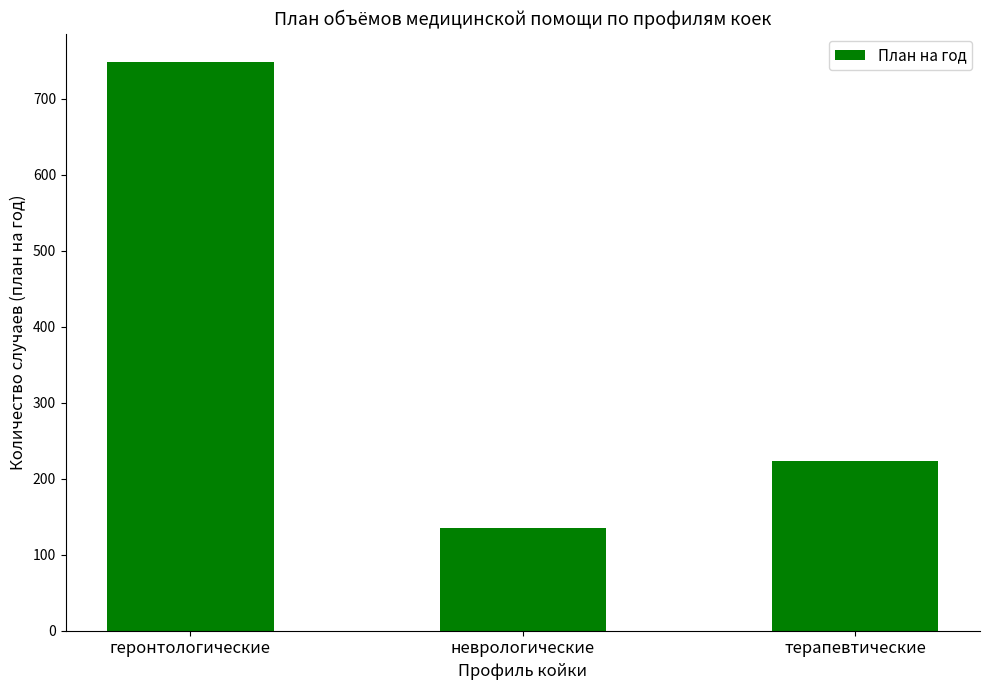

How many categories are shown in the chart?

3